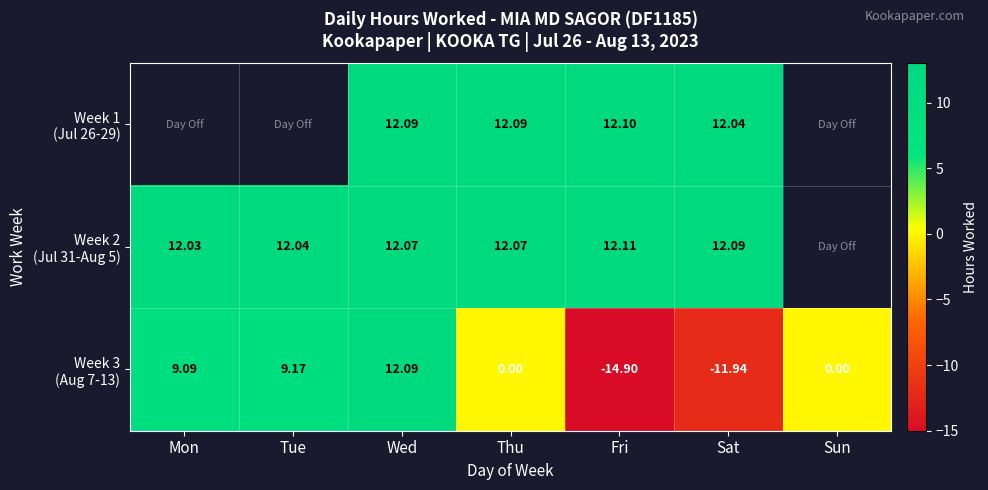

The value of Week 3 (Aug 7-13) at Sun is 0.0. True or false?

True